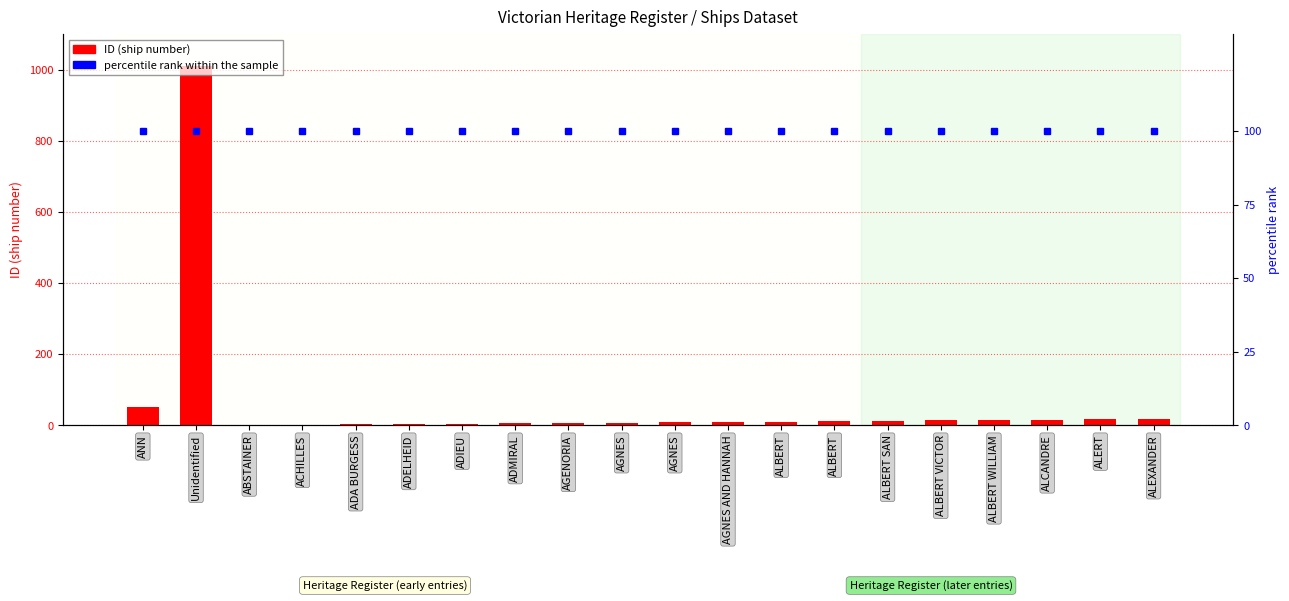

Between ABSTAINER and ALBERT SAN, which is larger?

ALBERT SAN